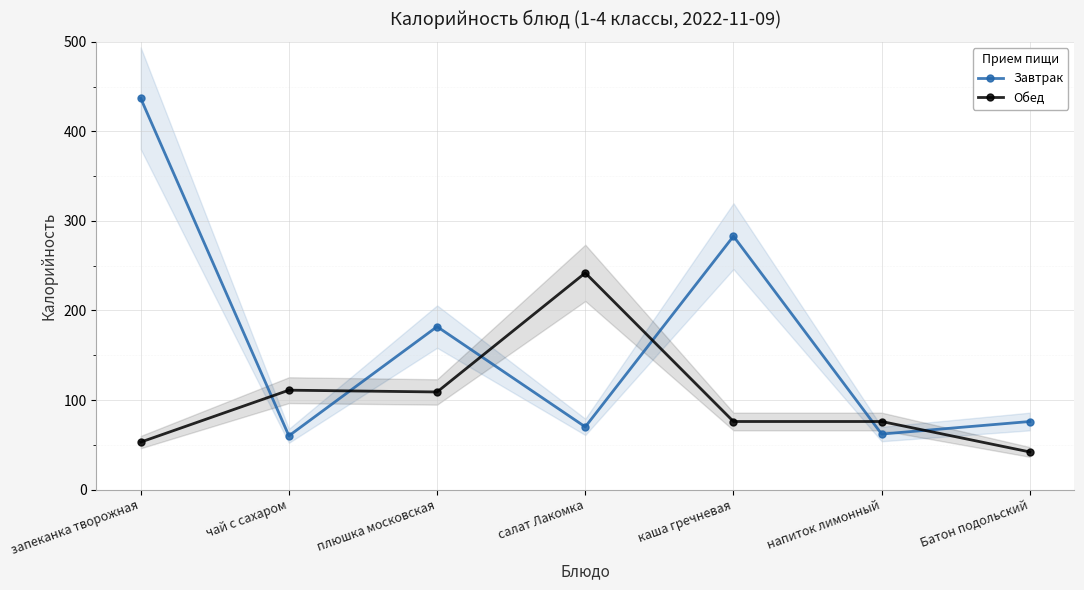

What is the approximate value of Завтрак at запеканка творожная, to the nearest 10?

440